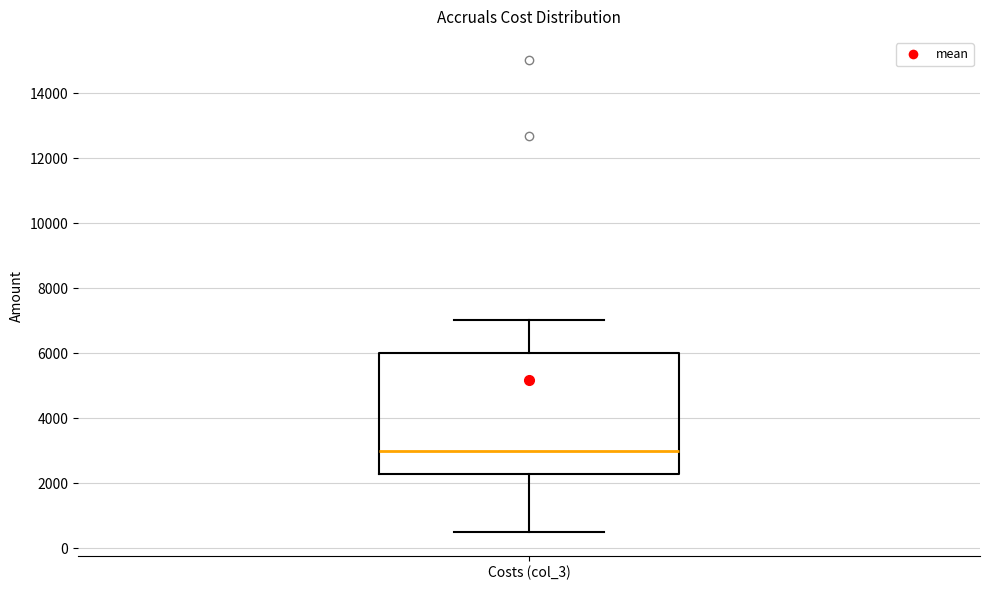

Read this box plot against the y-axis: the position of the median line, the range covered by the box, and the ends of both whiskers. The values are not printed on the chart, so give them approximately, as read against the axis.

median 3000, box 2200 to 6000, whiskers 600 to 7000